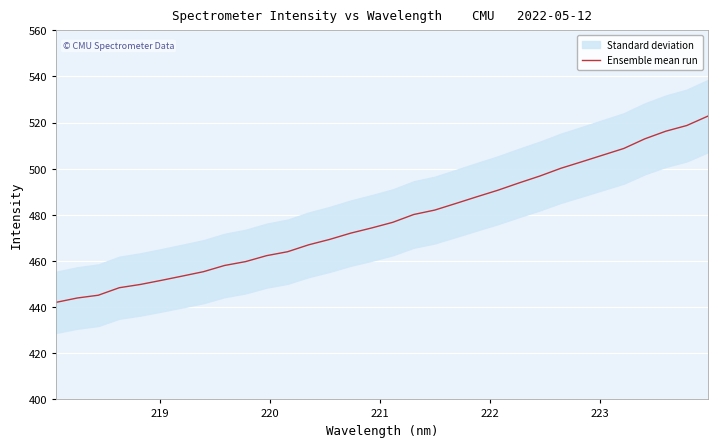

Count the number of categories in the chart.

32